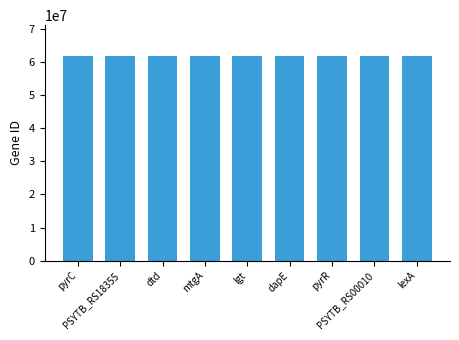

What is the value of the 5th bar from the left?

61872409